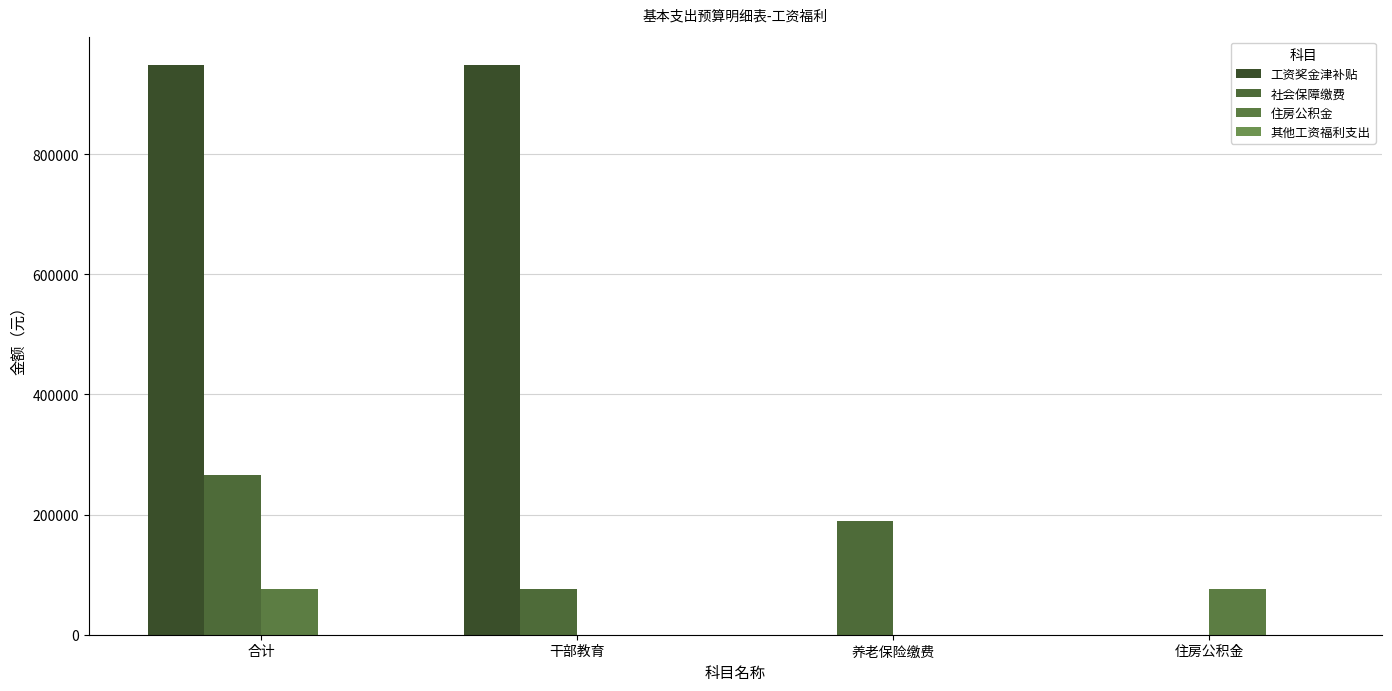

Which series has the largest total across all categories?

工资奖金津补贴